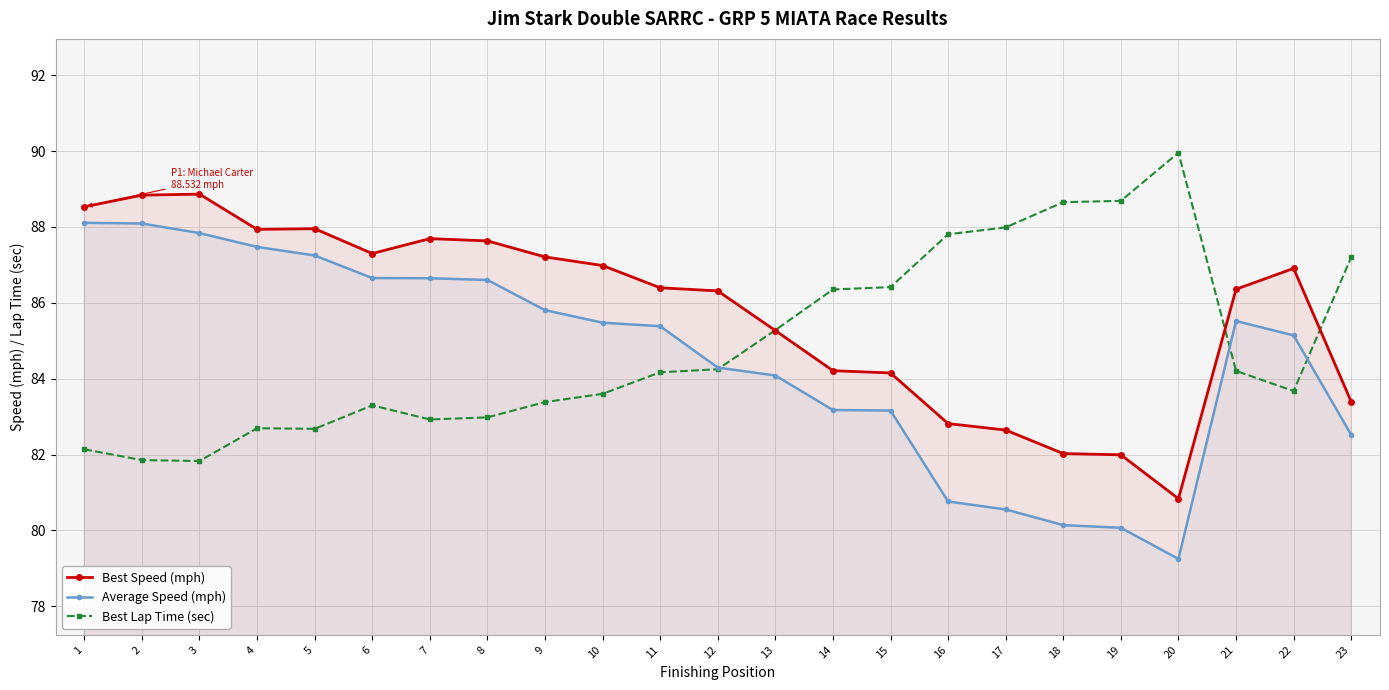

At which label does Average Speed (mph) first exceed 85?

1